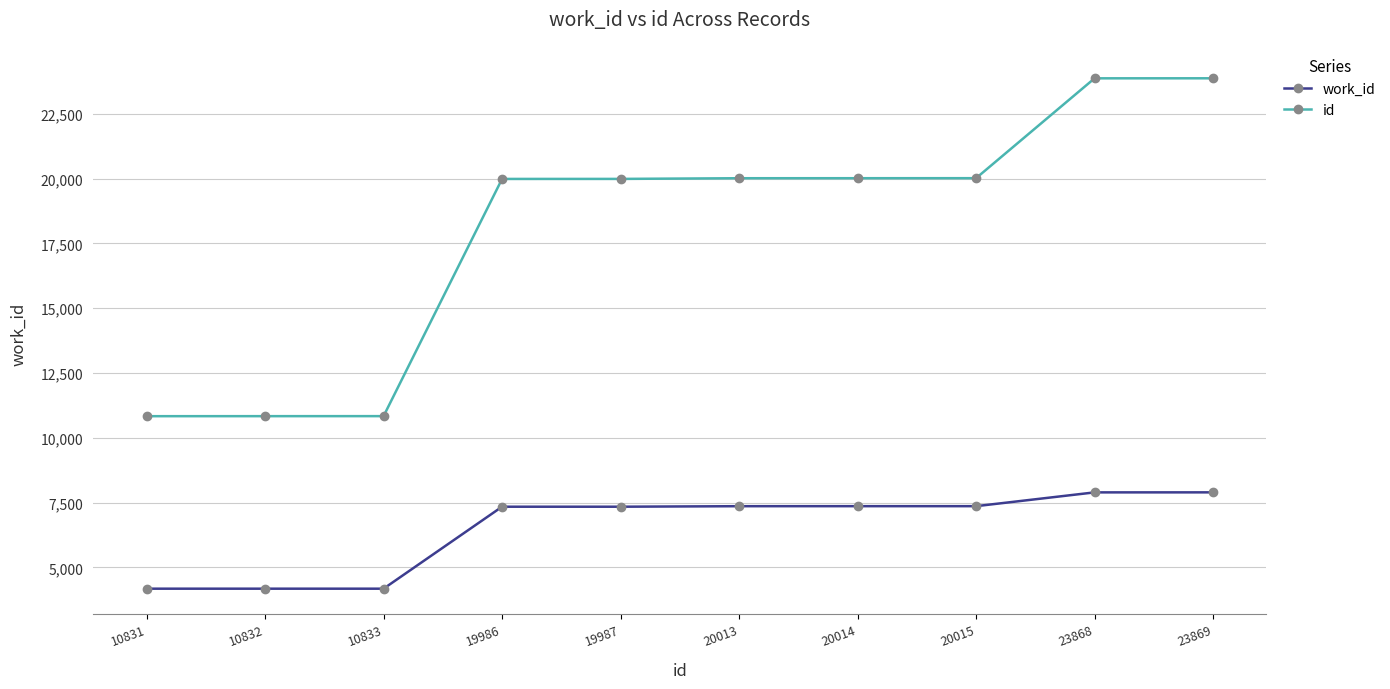

The work_id series shows 1963 at 10833. True or false?

False